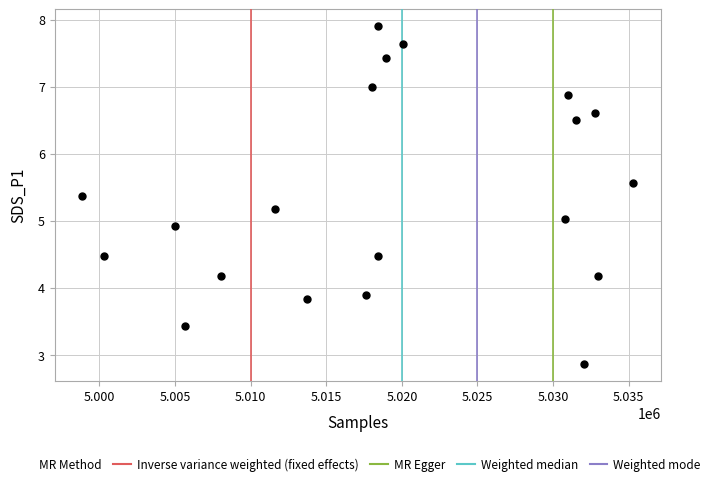

What is the range of Y values (max minus min)?

5.0